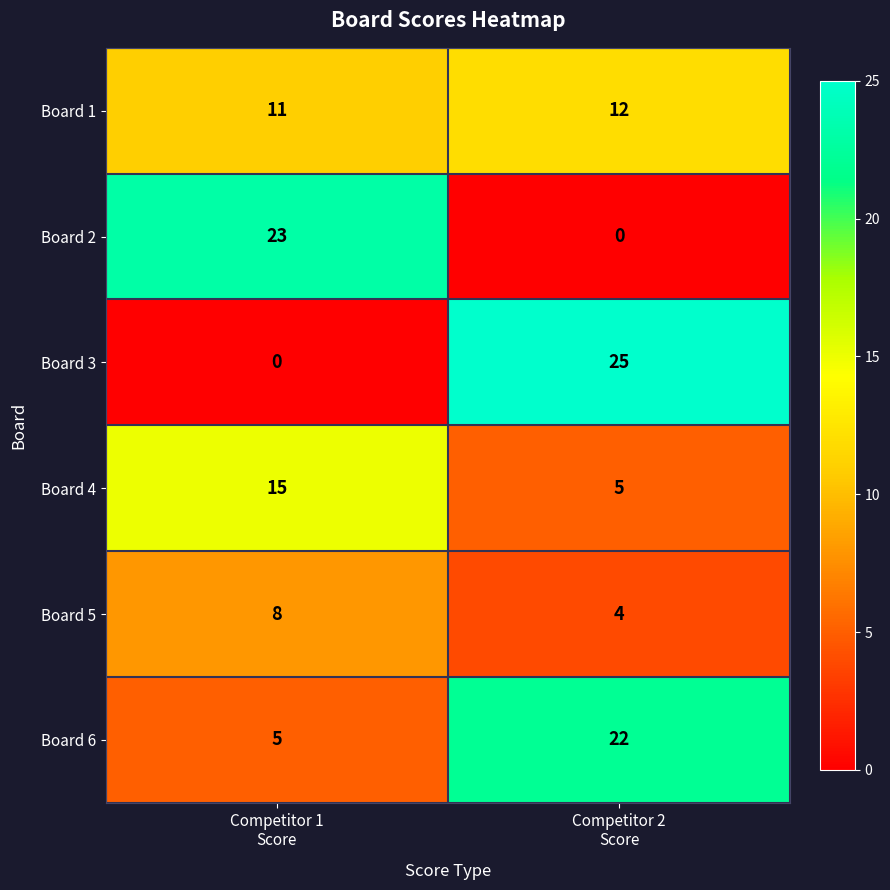

What is the maximum value for Board 5?

8